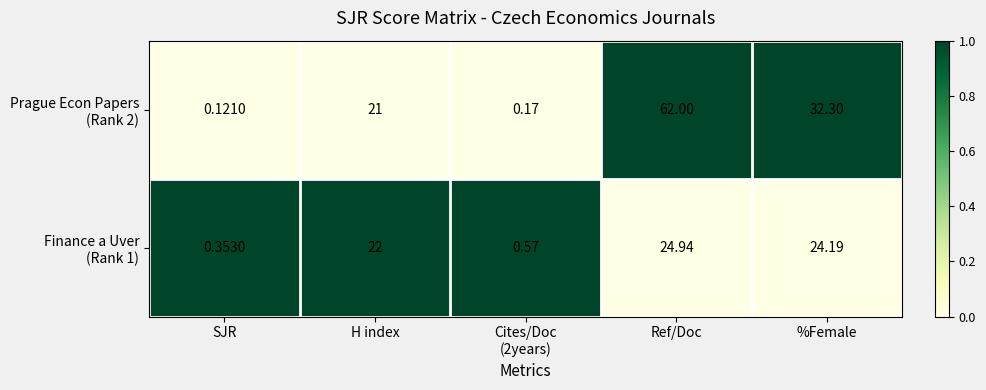

At how many categories does at least one series exceed 0?

5